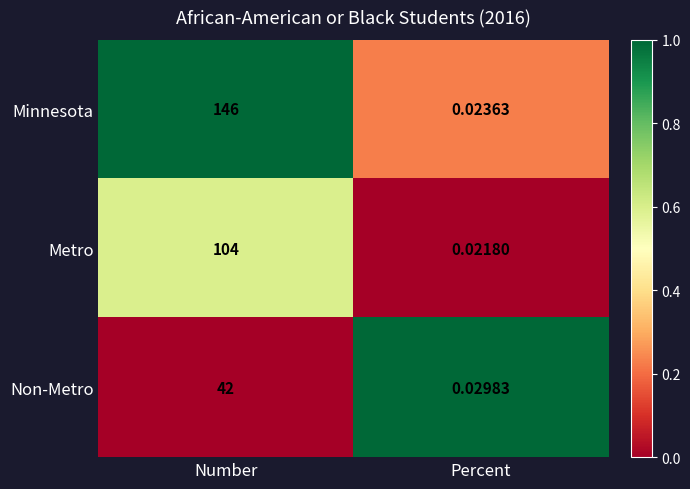

At which category is the sum across all series the highest?

Number